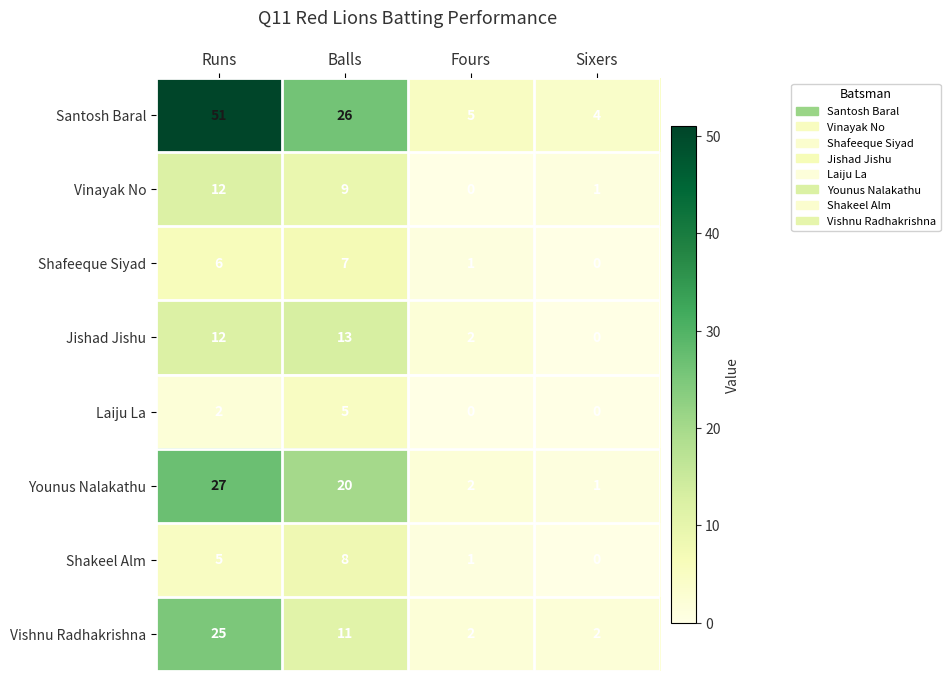

How many Shafeeque Siyad values are between 1 and 7?

3